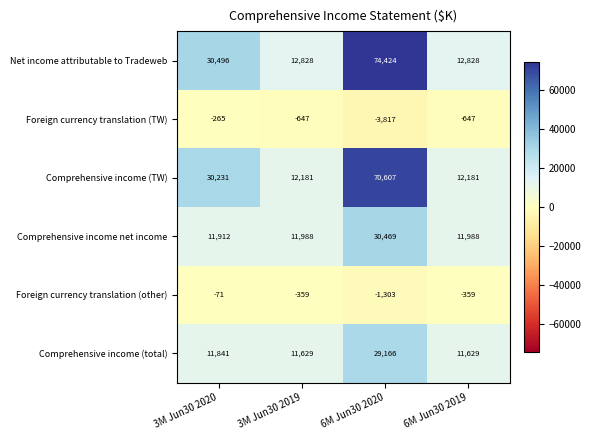

Which series has the widest spread of values?

Net income attributable to Tradeweb